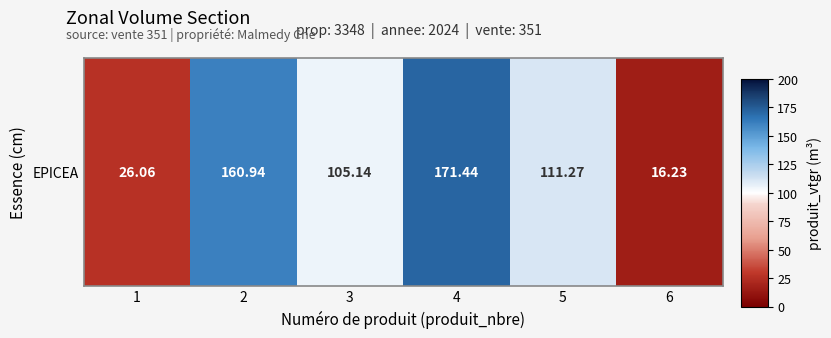

What is the sum of all values?

591.1